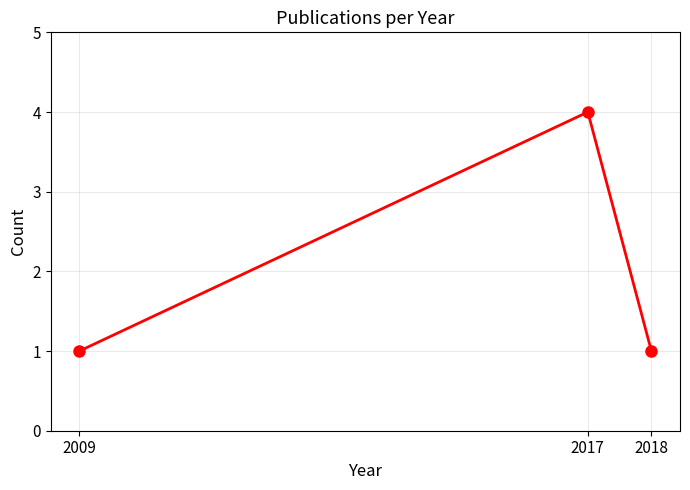

Does the chart display data point markers on the line(s)?

Yes